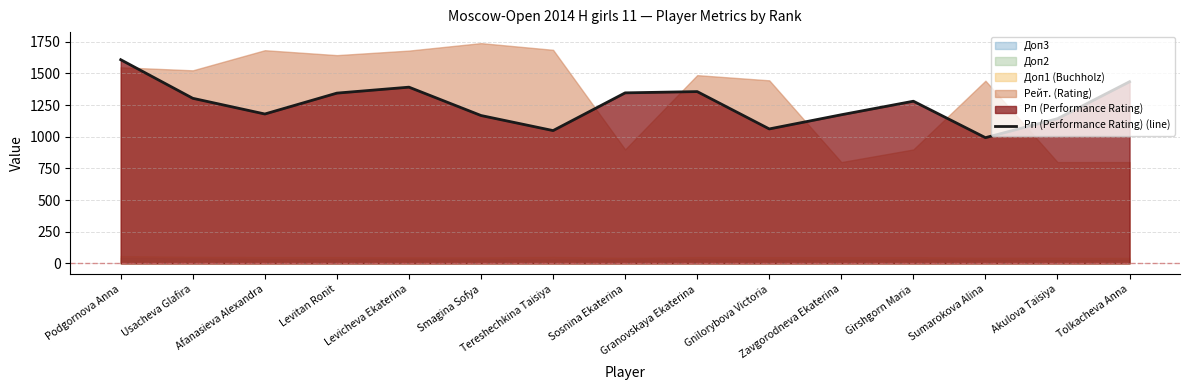

What is the ratio of the value at Tereshechkina Taisiya to the value at Sosnina Ekaterina?

0.8